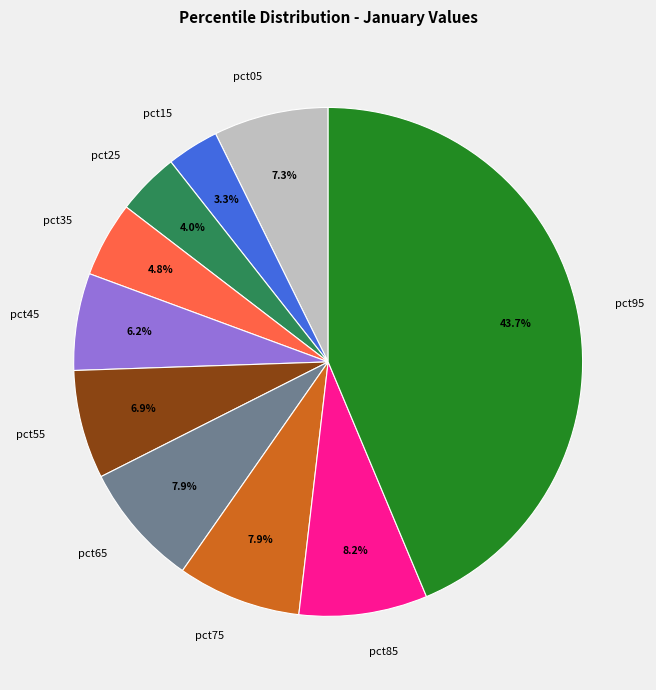

To the nearest percent, what percentage of the pie is pct35?

5%